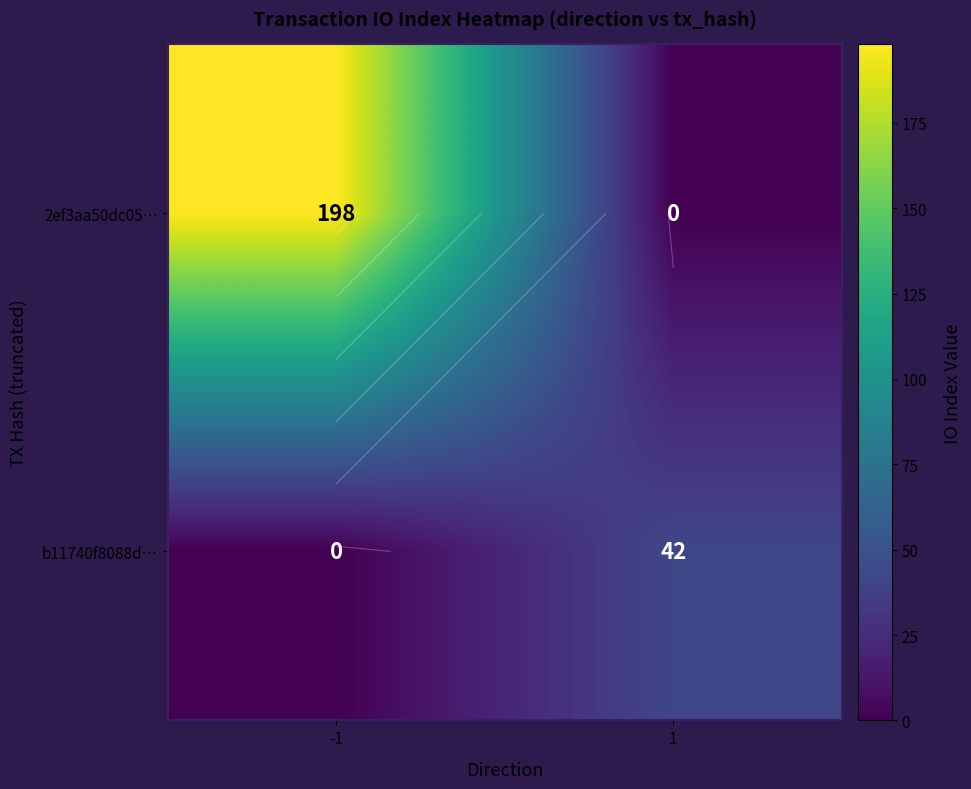

What is the difference between the b11740f8088d… values at 1 and -1?

42